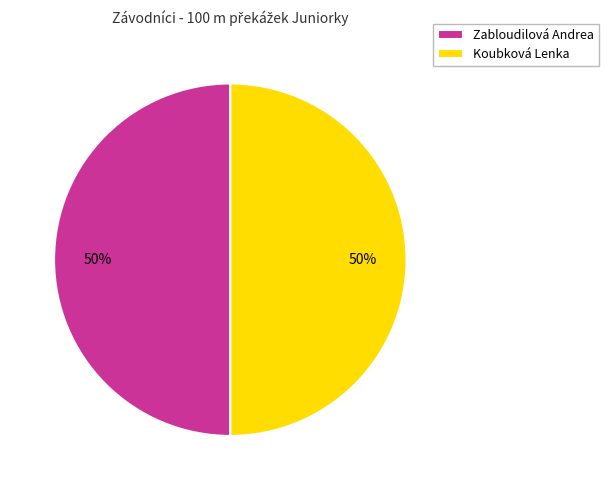

Combined, do Koubková Lenka and Zabloudilová Andrea account for over 50%?

Yes